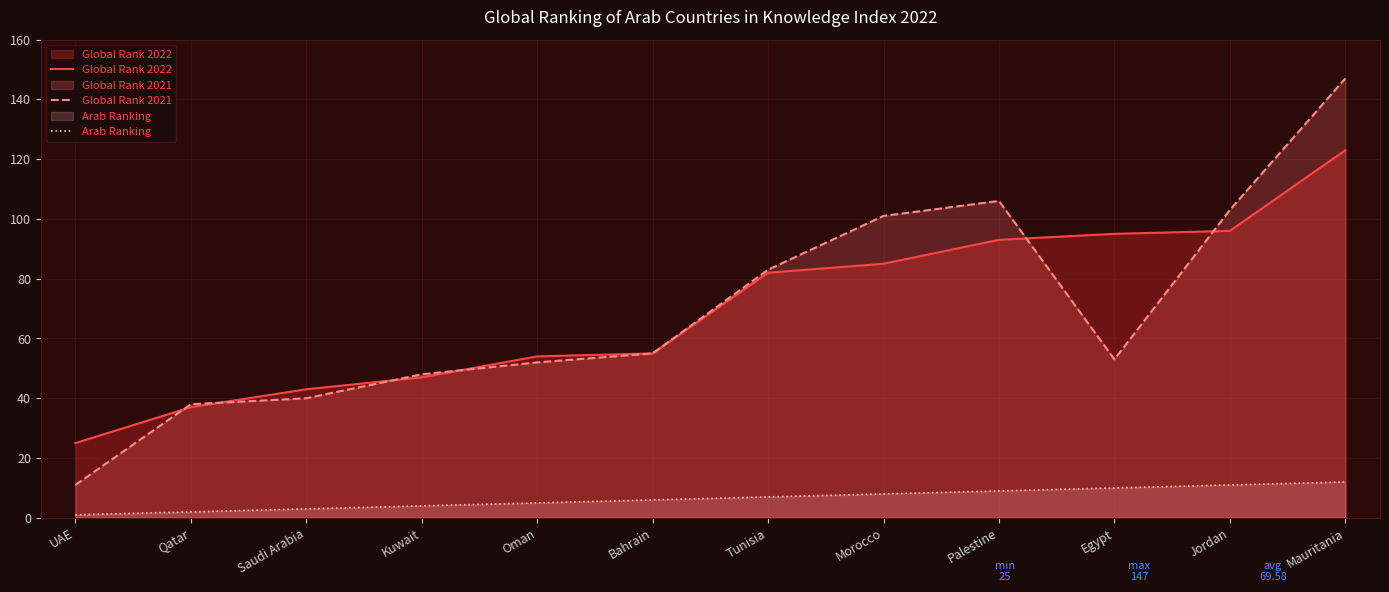

The value of Global Rank 2022 at Oman is 54. True or false?

True